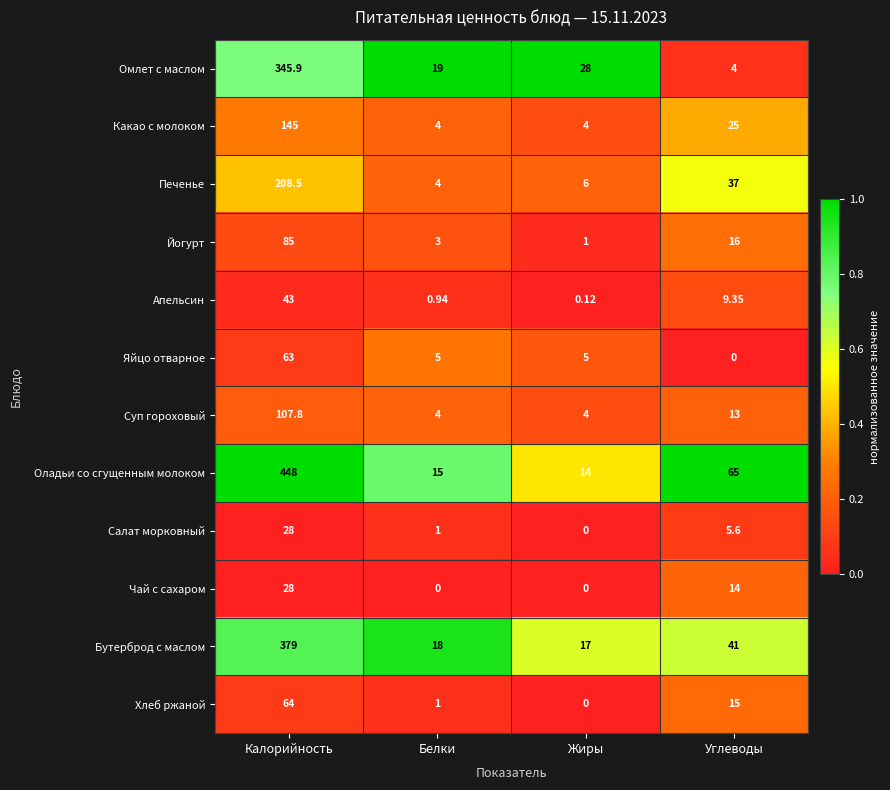

Which series changed the most between Белки and Жиры?

Омлет с маслом